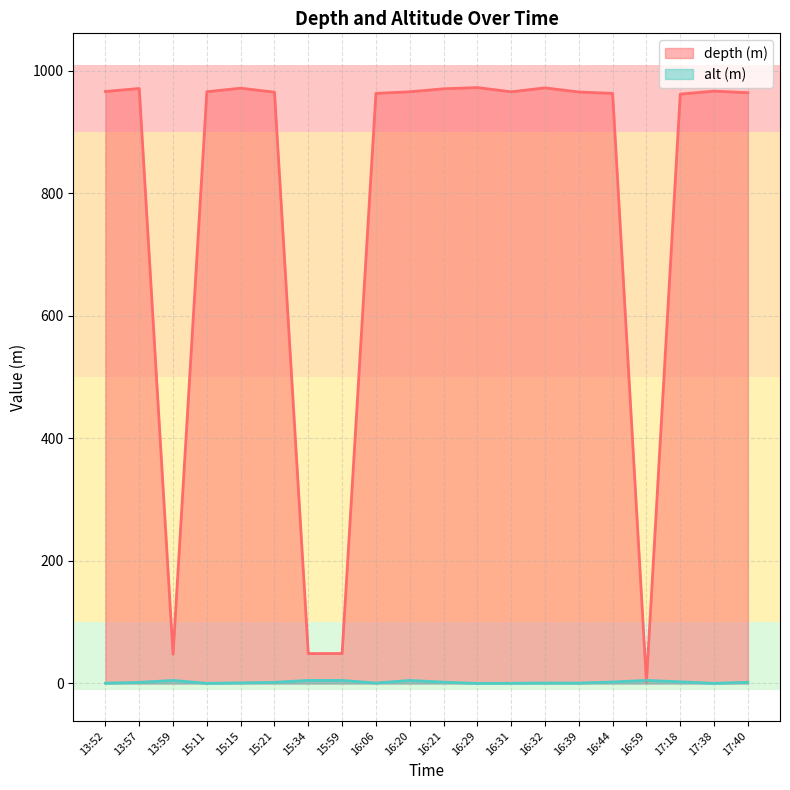

Reading left to right, list all the values displayed in this chart.

966.1	971.0	47.8	965.7	971.5	964.9	48.8	48.9	963.0	965.6	970.5	972.5	965.6	972.0	965.3	963.0	2.3	961.8	966.7	964.1